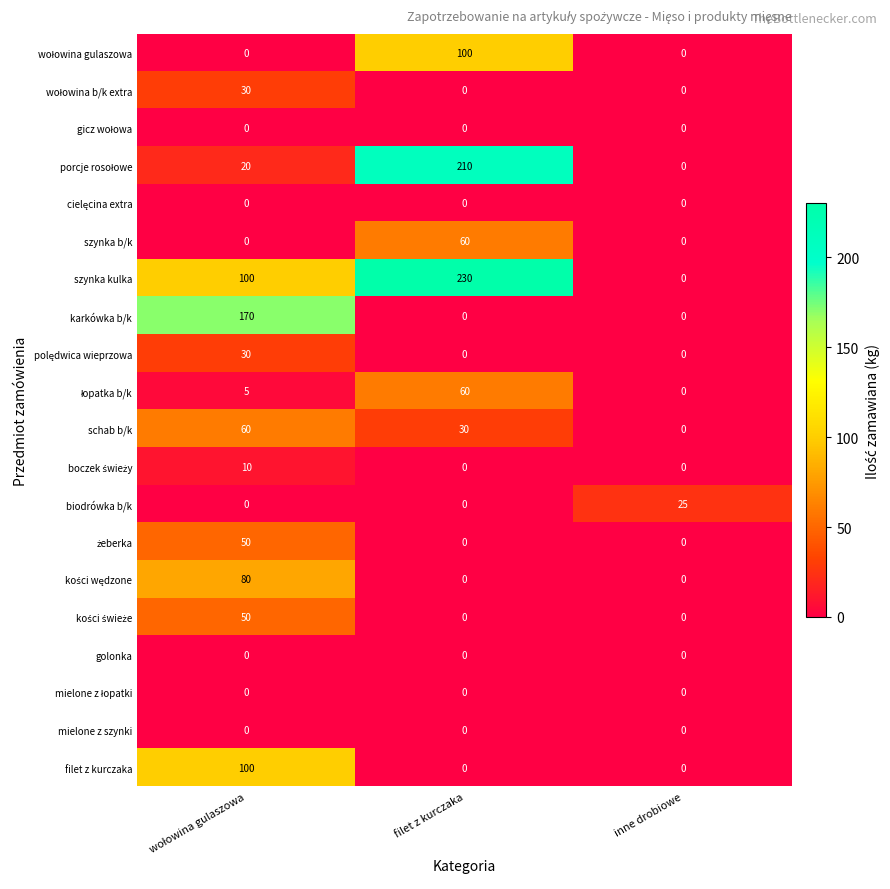

Which series has the largest range (max minus min)?

szynka kulka